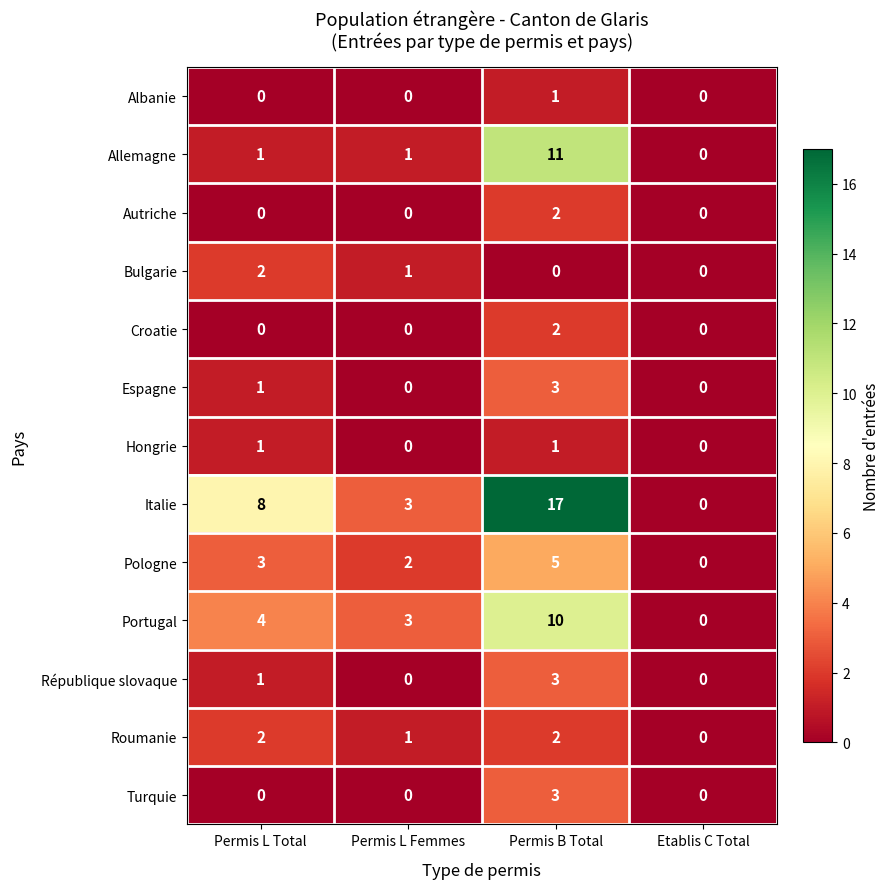

What is the sum of all Roumanie values?

5